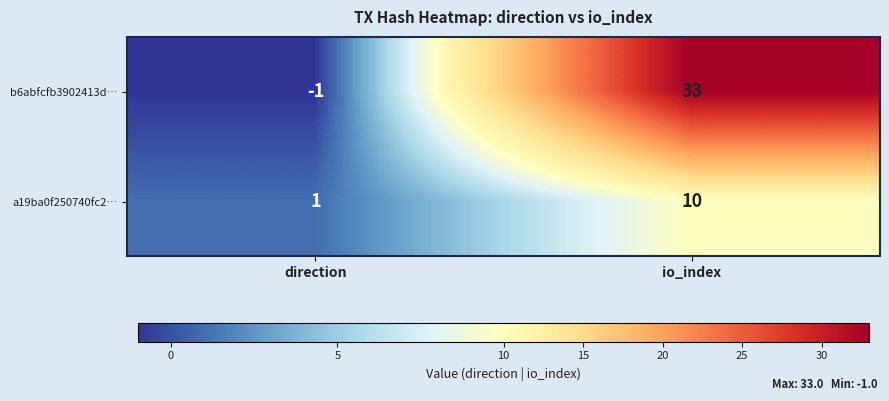

Between direction and io_index, which series saw the biggest shift?

b6abfcfb3902413d…